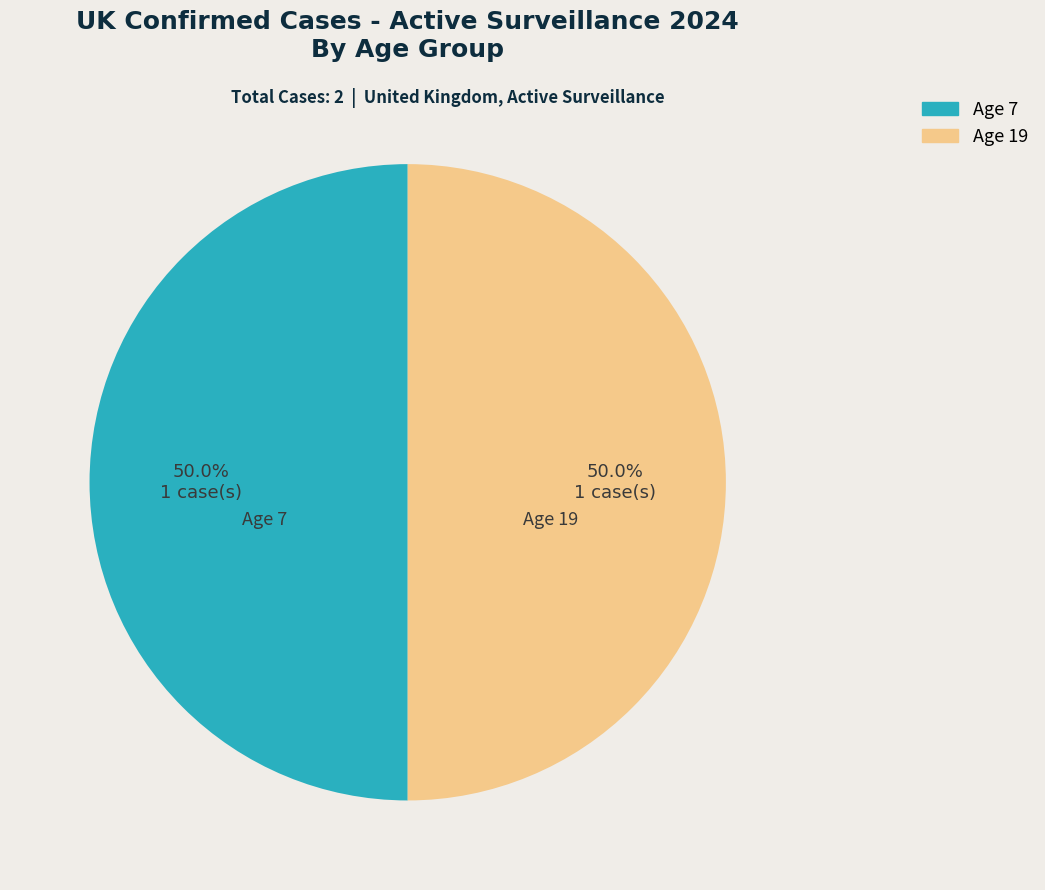

How much of the chart is everything except Age 7?

50.0%